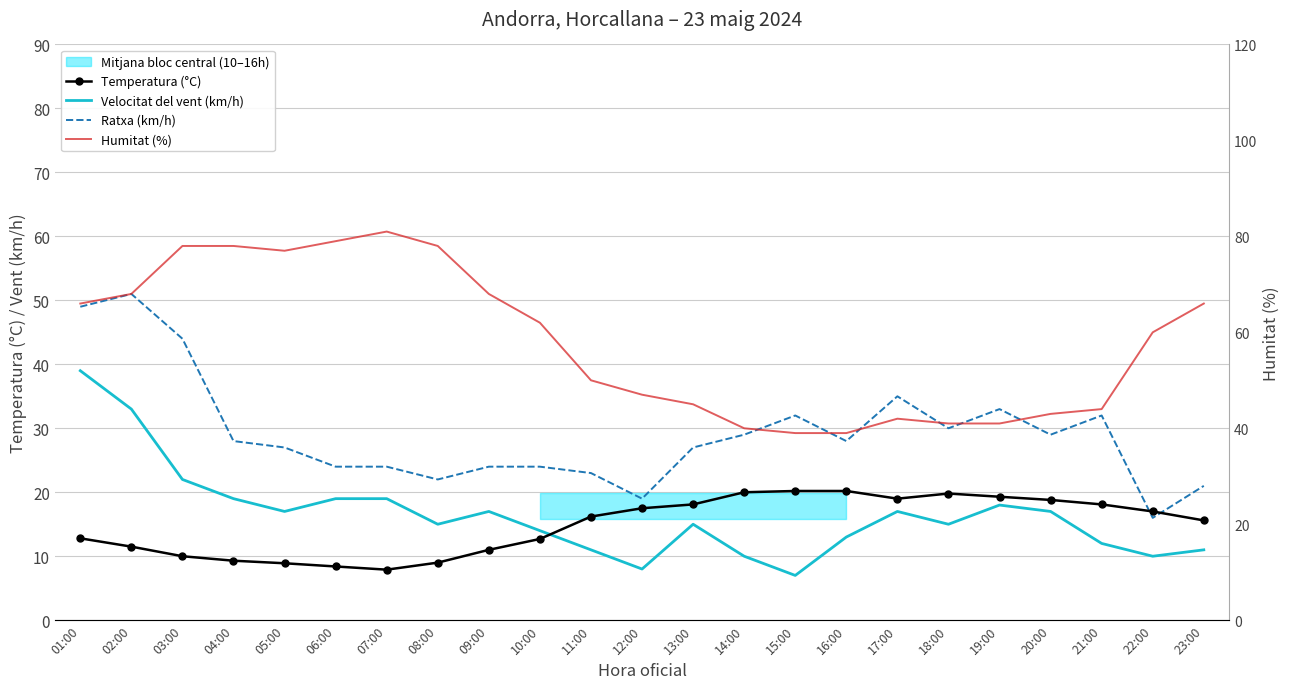

Reading left to right, extract all data points from this chart.

Temperatura (°C): 01:00=12.8	02:00=11.5	03:00=10.0	04:00=9.3	05:00=8.9	06:00=8.4	07:00=7.9	08:00=9.0	09:00=11.0	10:00=12.7	11:00=16.2	12:00=17.5	13:00=18.1	14:00=20.0	15:00=20.2	16:00=20.2	17:00=19.0	18:00=19.8	19:00=19.3	20:00=18.8	21:00=18.1	22:00=17.0	23:00=15.6
Velocitat del vent (km/h): 01:00=39.0	02:00=33.0	03:00=22.0	04:00=19.0	05:00=17.0	06:00=19.0	07:00=19.0	08:00=15.0	09:00=17.0	10:00=14.0	11:00=11.0	12:00=8.0	13:00=15.0	14:00=10.0	15:00=7.0	16:00=13.0	17:00=17.0	18:00=15.0	19:00=18.0	20:00=17.0	21:00=12.0	22:00=10.0	23:00=11.0
Ratxa (km/h): 01:00=49.0	02:00=51.0	03:00=44.0	04:00=28.0	05:00=27.0	06:00=24.0	07:00=24.0	08:00=22.0	09:00=24.0	10:00=24.0	11:00=23.0	12:00=19.0	13:00=27.0	14:00=29.0	15:00=32.0	16:00=28.0	17:00=35.0	18:00=30.0	19:00=33.0	20:00=29.0	21:00=32.0	22:00=16.0	23:00=21.0
Humitat (%): 01:00=66.0	02:00=68.0	03:00=78.0	04:00=78.0	05:00=77.0	06:00=79.0	07:00=81.0	08:00=78.0	09:00=68.0	10:00=62.0	11:00=50.0	12:00=47.0	13:00=45.0	14:00=40.0	15:00=39.0	16:00=39.0	17:00=42.0	18:00=41.0	19:00=41.0	20:00=43.0	21:00=44.0	22:00=60.0	23:00=66.0